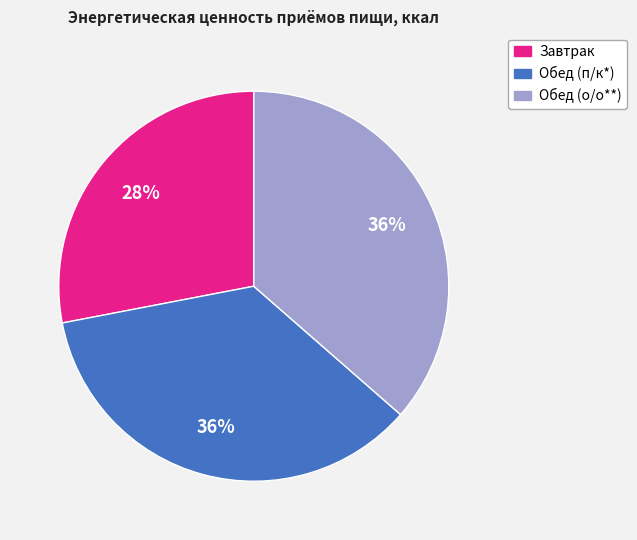

Does Обед (о/о**) represent more than half of the total?

No